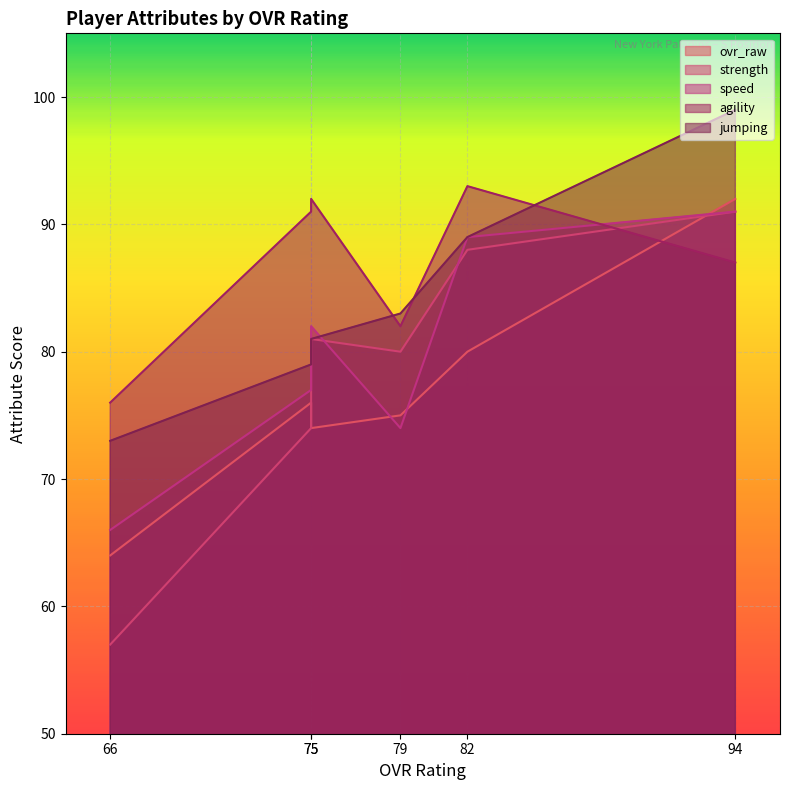

What are all the series names shown in the legend?

ovr_raw, strength, speed, agility, jumping